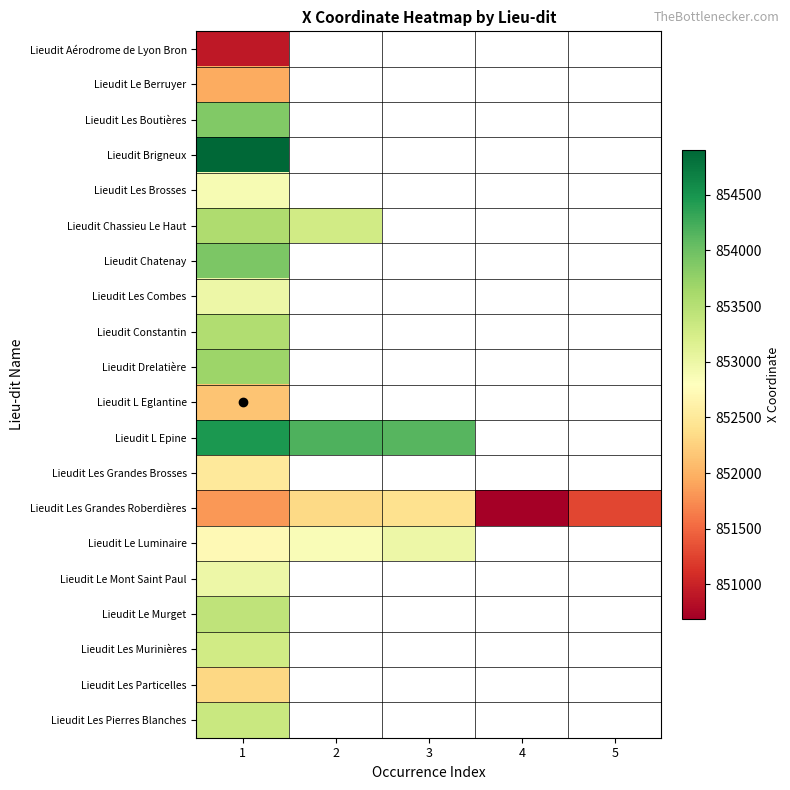

How many positive values does the Lieudit Chassieu Le Haut series have?

2